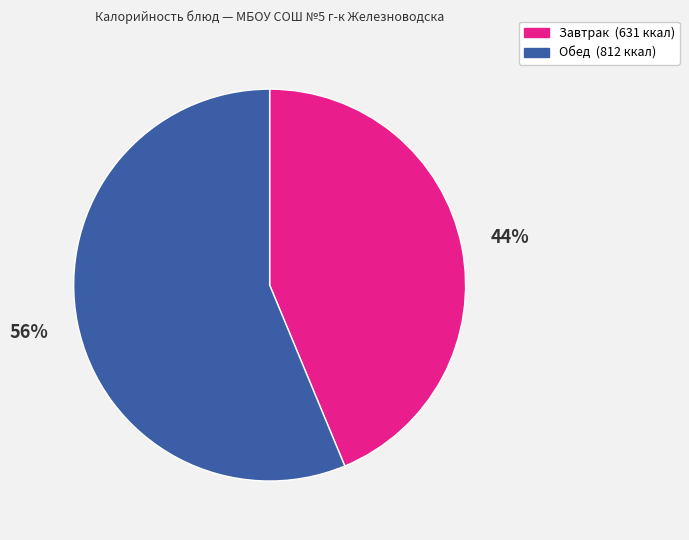

To the nearest percent, what is the average slice percentage?

50%